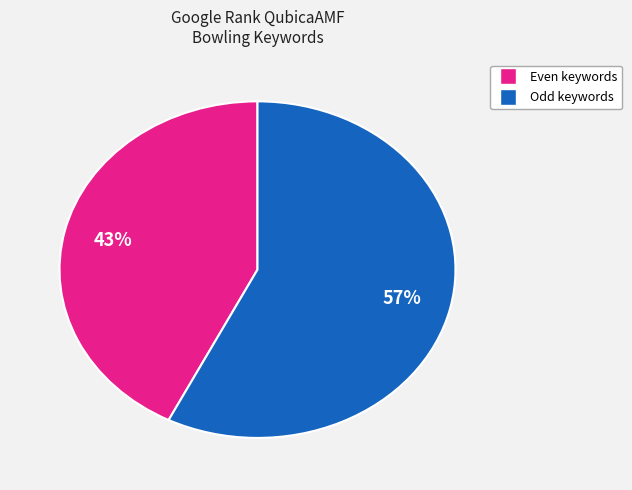

Is there any slice that represents more than half of the pie?

Yes